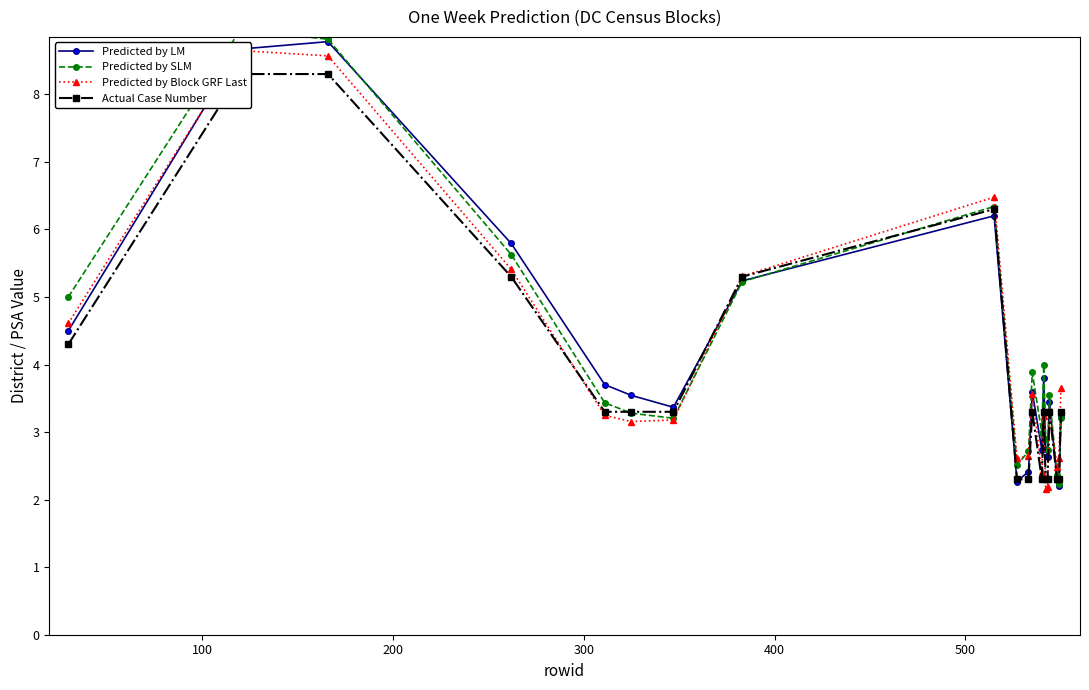

How many interior local peaks does the Actual Case Number series have?

4